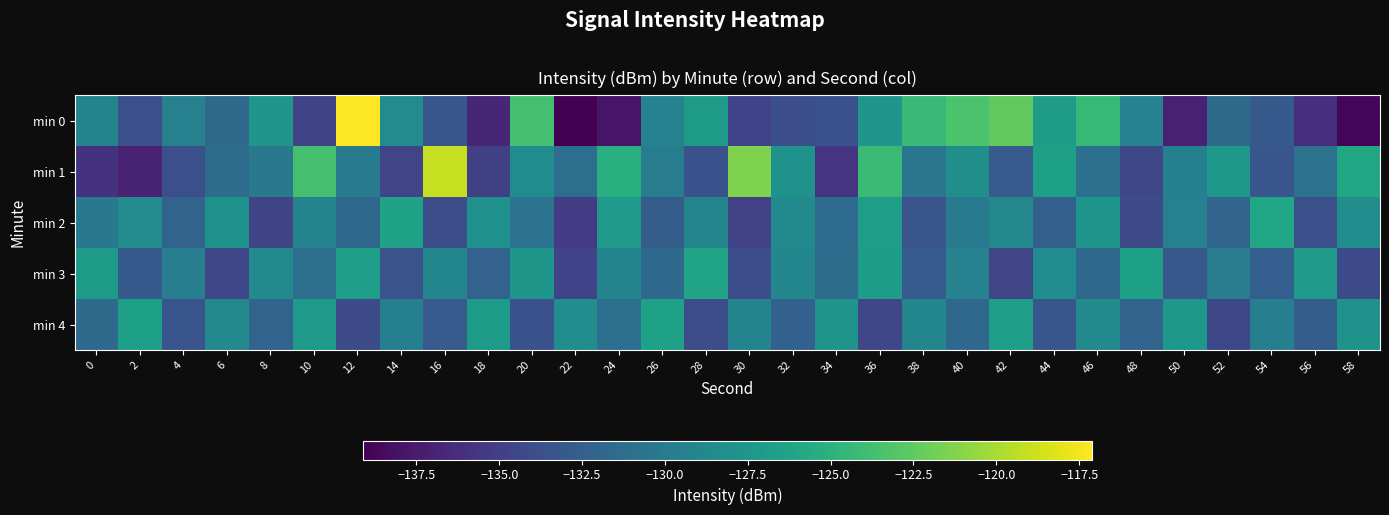

At which category is the sum across all series the highest?

12